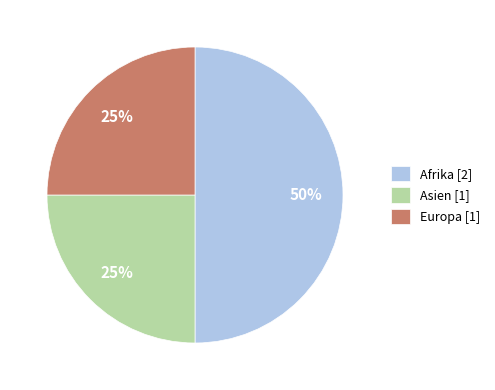

To the nearest percent, what percentage of the pie is Europa [1]?

25%